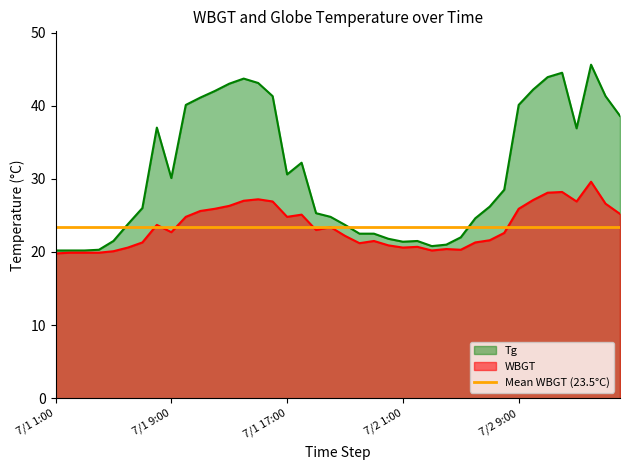

How many values in the Tg series are below 28?

20